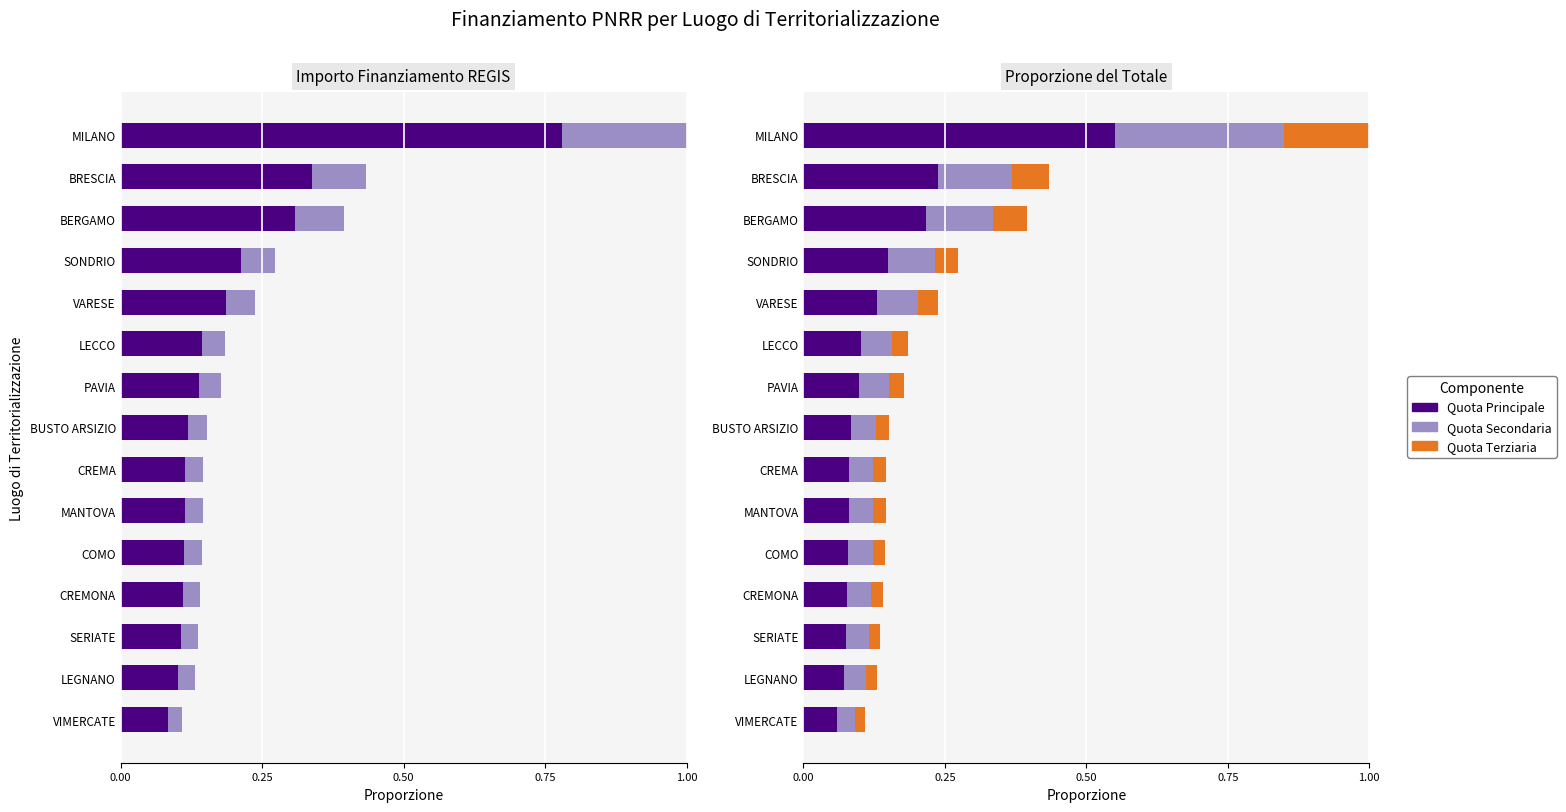

Reading left to right, what are all the values shown in this chart?

Quota Principale: 0.1	0.1	0.1	0.1	0.1	0.1	0.1	0.1	0.1	0.1	0.1	0.2	0.2	0.2	0.6
Quota Secondaria: 0.0	0.0	0.0	0.0	0.0	0.0	0.0	0.0	0.1	0.1	0.1	0.1	0.1	0.1	0.3
Quota Terziaria: 0.0	0.0	0.0	0.0	0.0	0.0	0.0	0.0	0.0	0.0	0.0	0.0	0.1	0.1	0.1